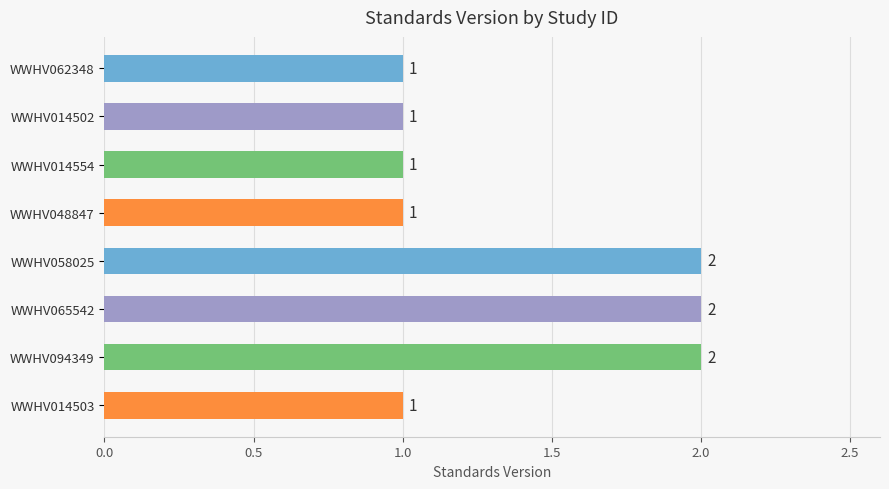

What is the maximum value shown in the chart?

2